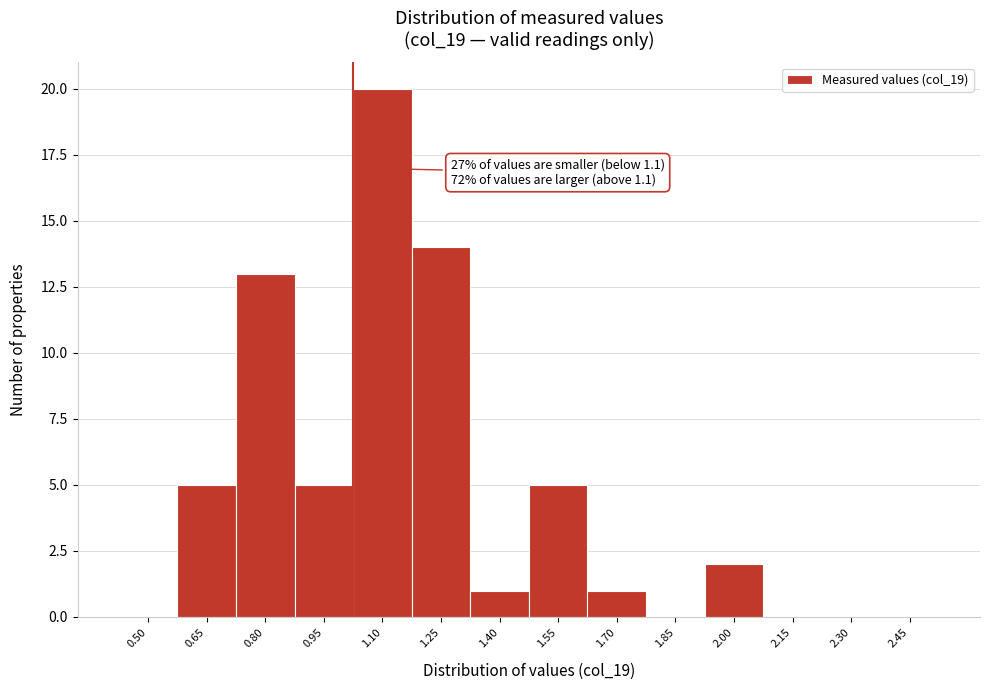

Reading left to right, what are all the values shown in this chart?

0.50=0	0.65=5	0.80=13	0.95=5	1.10=20	1.25=14	1.40=1	1.55=5	1.70=1	1.85=0	2.00=2	2.15=0	2.30=0	2.45=0